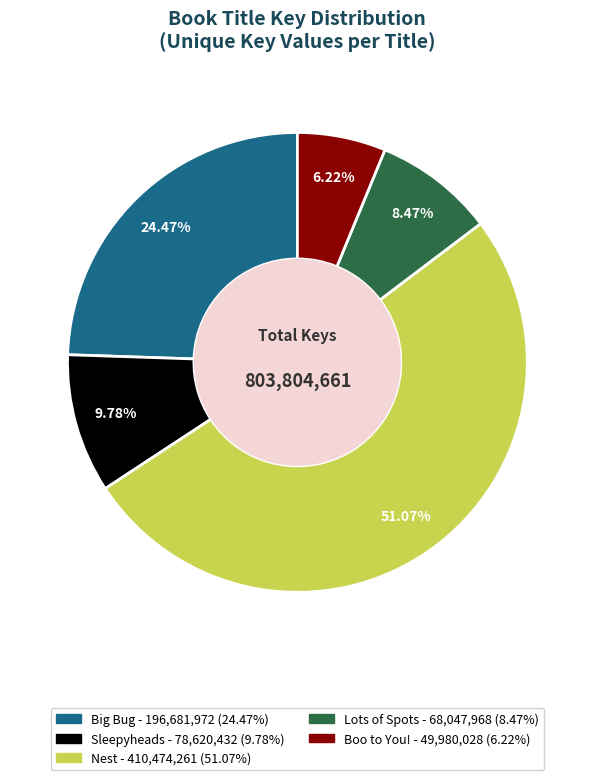

To the nearest percent, what is the difference between the Boo to You! and Nest slice percentages?

45%